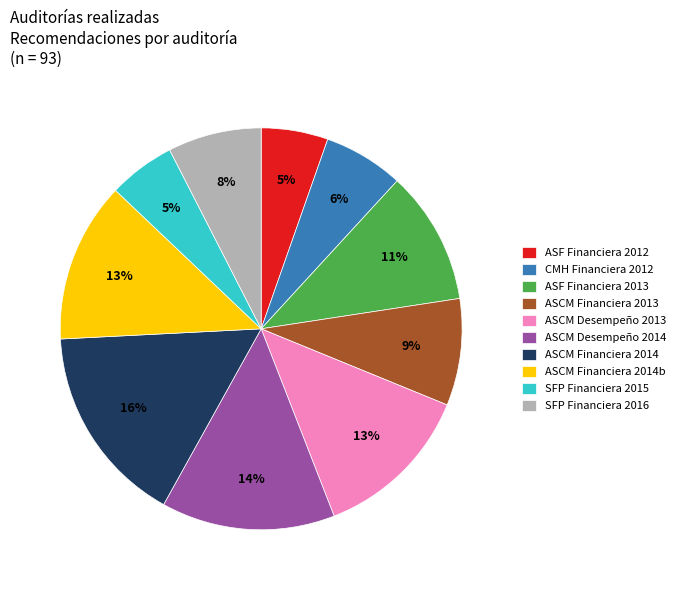

To the nearest percent, what is the average slice percentage?

10%